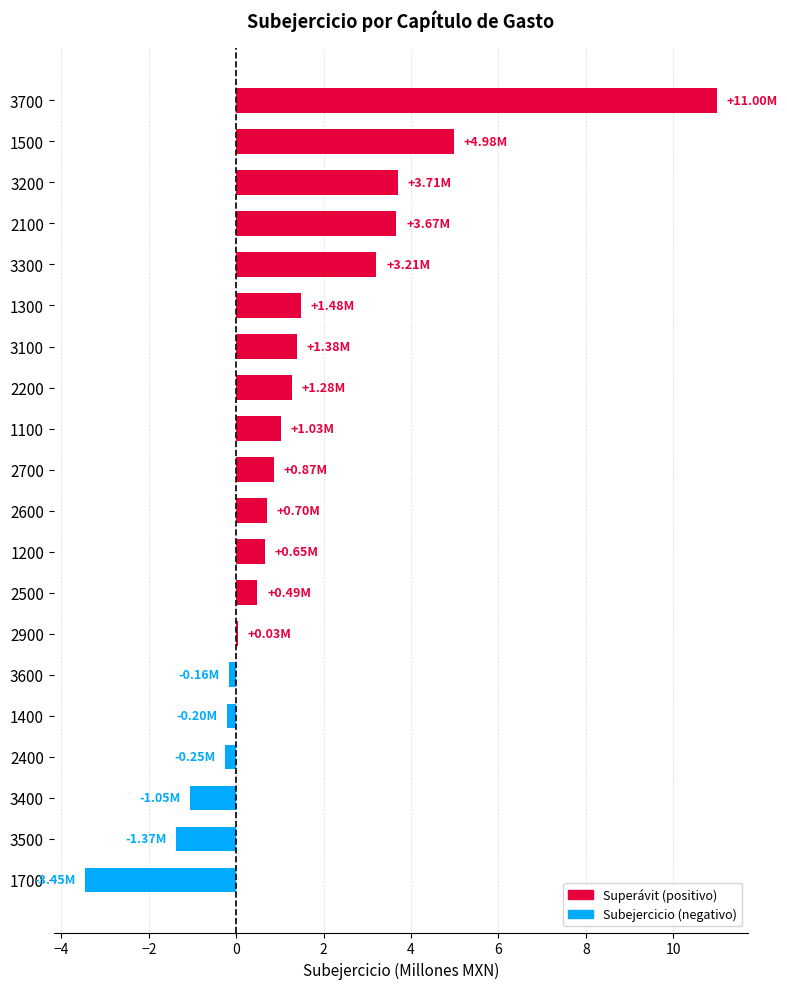

What is the ratio of the value at 2200 to the value at 2100?

0.4